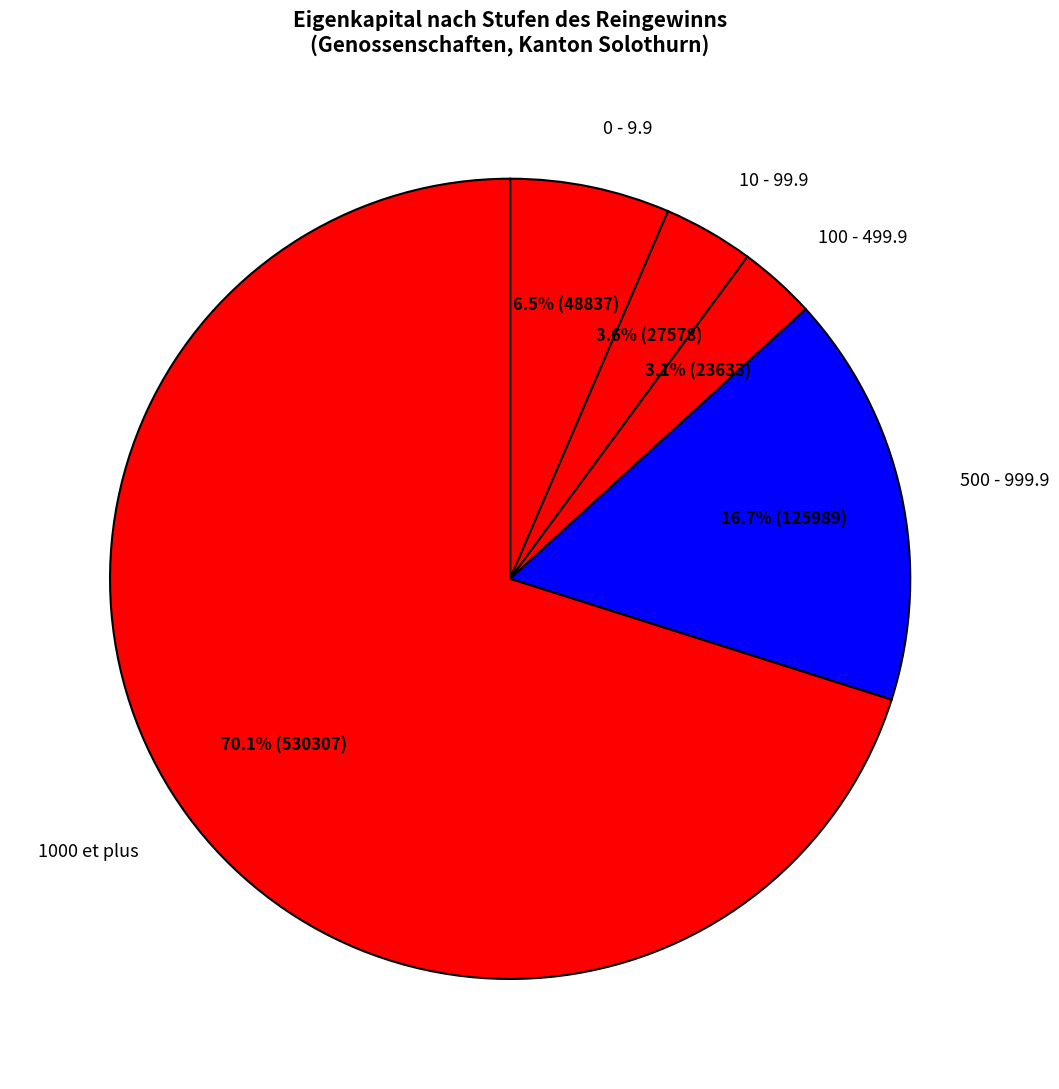

Is there any slice that represents more than half of the pie?

Yes